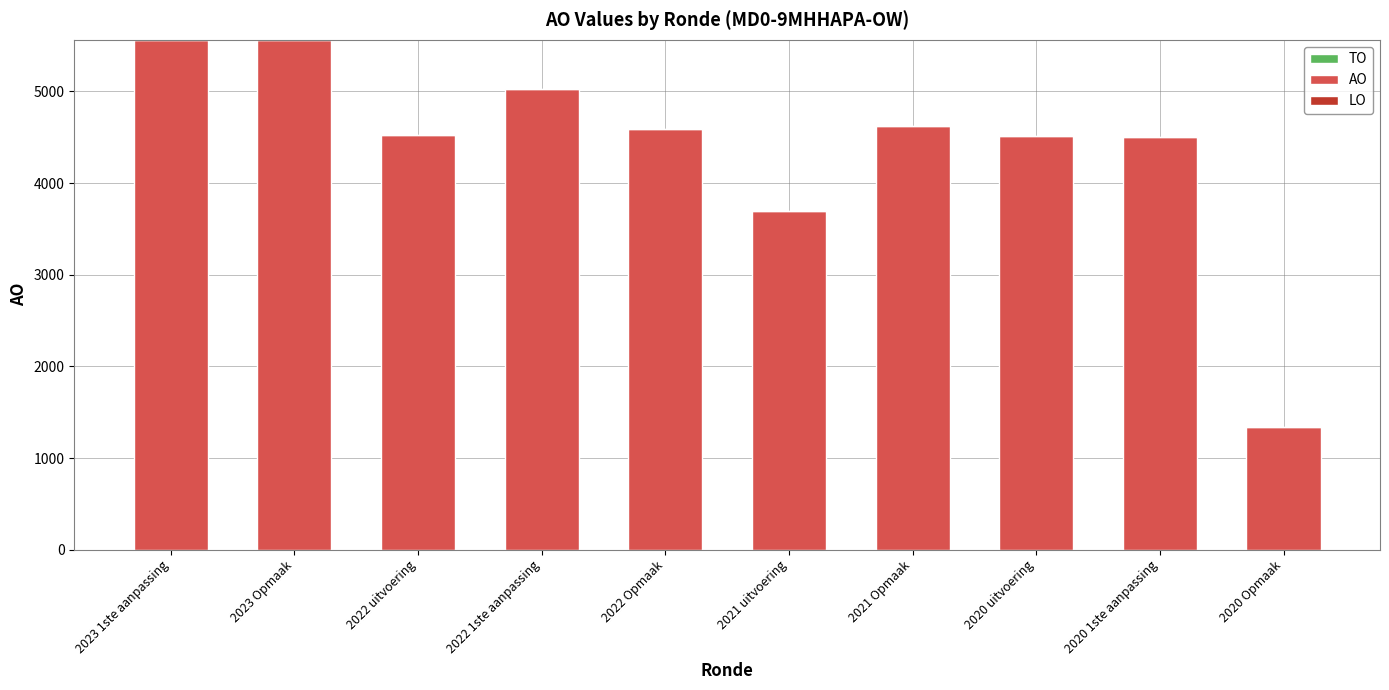

What is the sum of all values?

43942